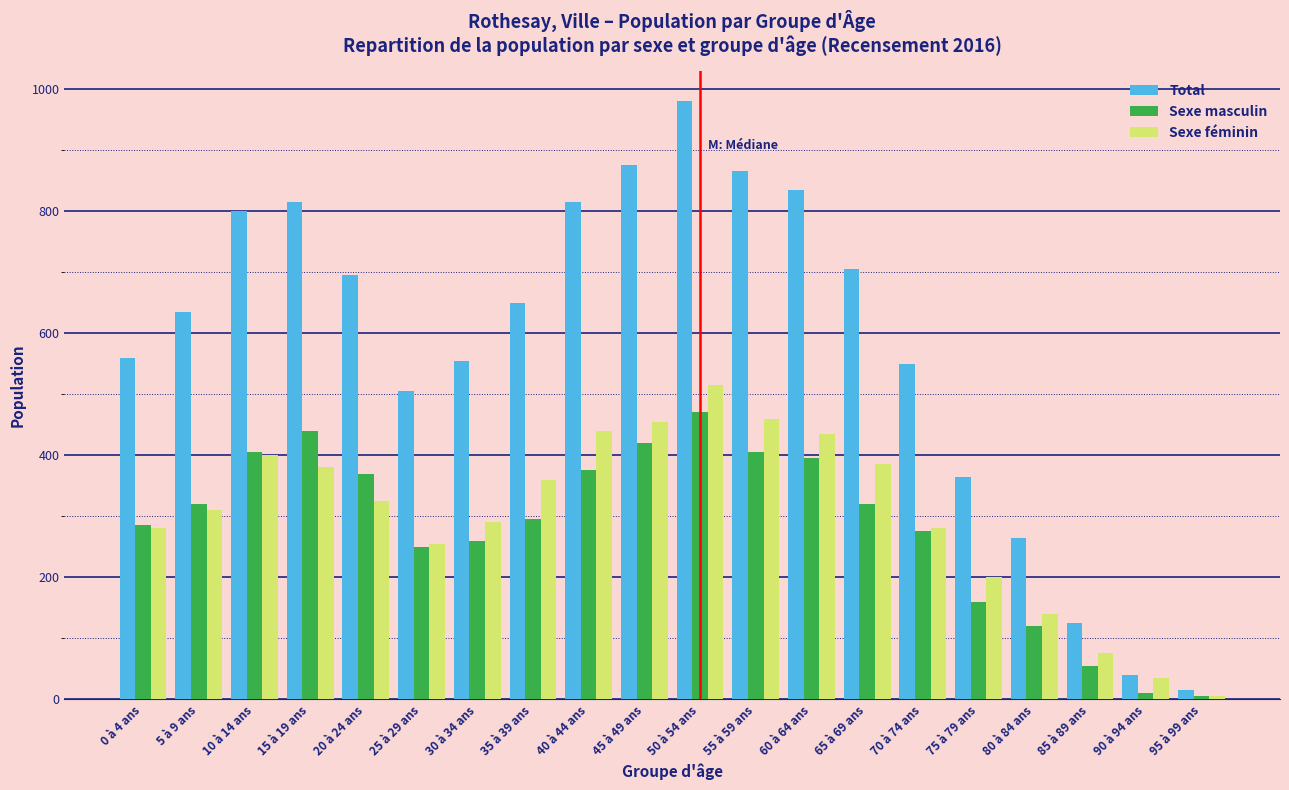

What is the maximum value shown in the chart?

980